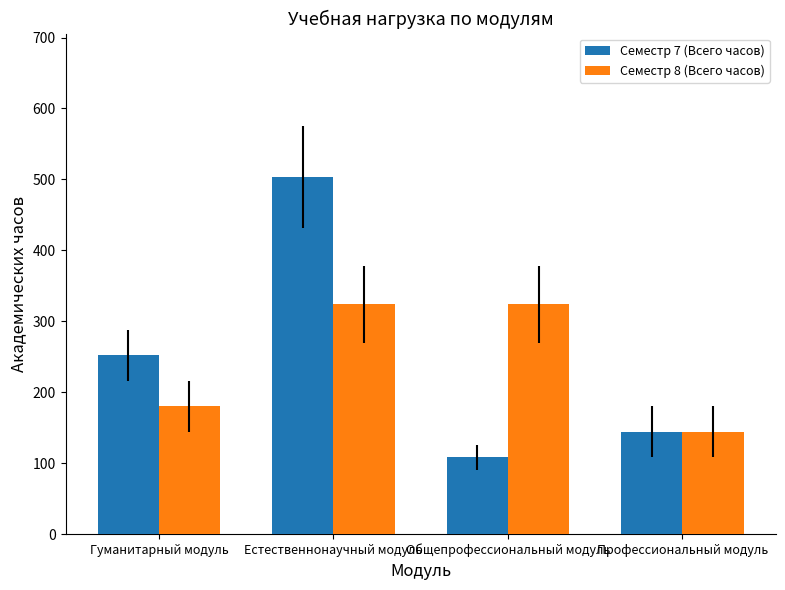

Reading left to right, extract all data points from this chart.

Семестр 7 (Всего часов): Гуманитарный модуль=252	Естественнонаучный модуль=504	Общепрофессиональный модуль=108	Профессиональный модуль=144
Семестр 8 (Всего часов): Гуманитарный модуль=180	Естественнонаучный модуль=324	Общепрофессиональный модуль=324	Профессиональный модуль=144